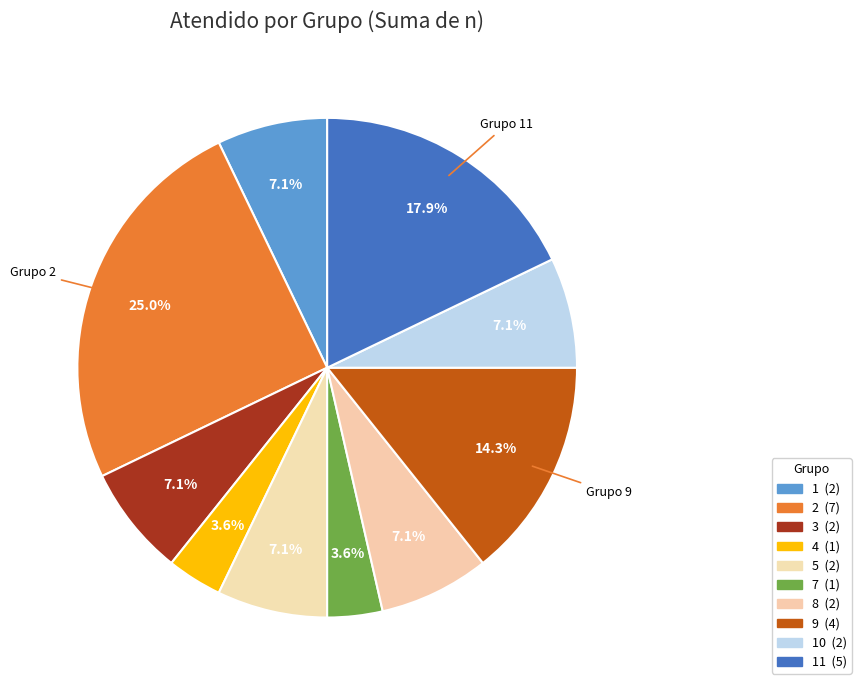

How many segments does this pie chart have?

10